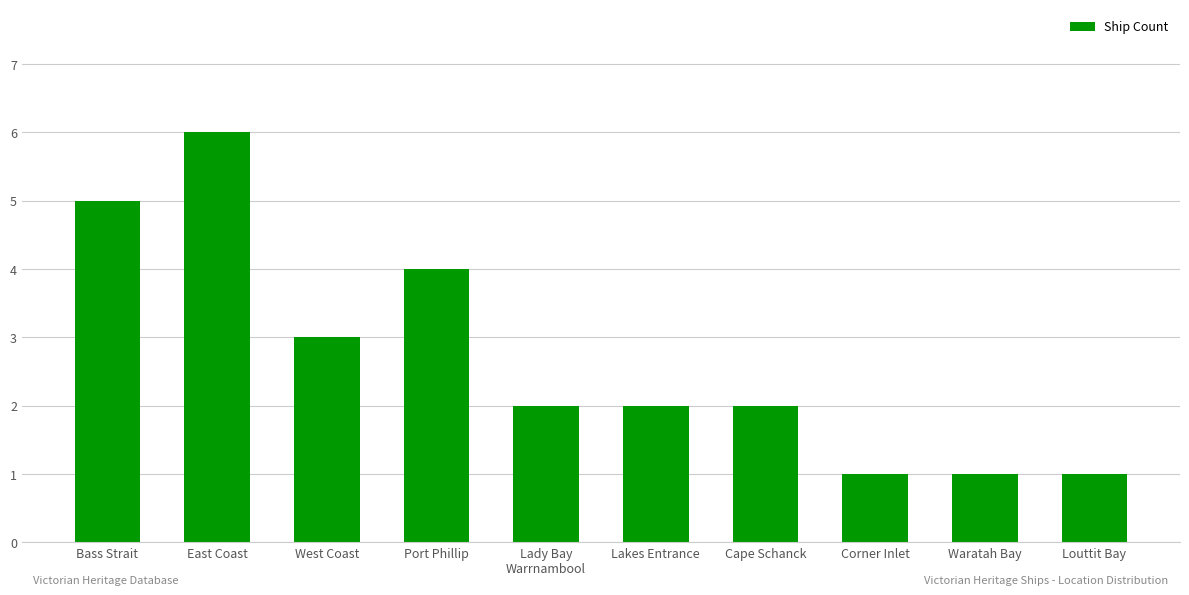

Reading right to left, list all the values displayed in this chart.

1	1	1	2	2	2	4	3	6	5